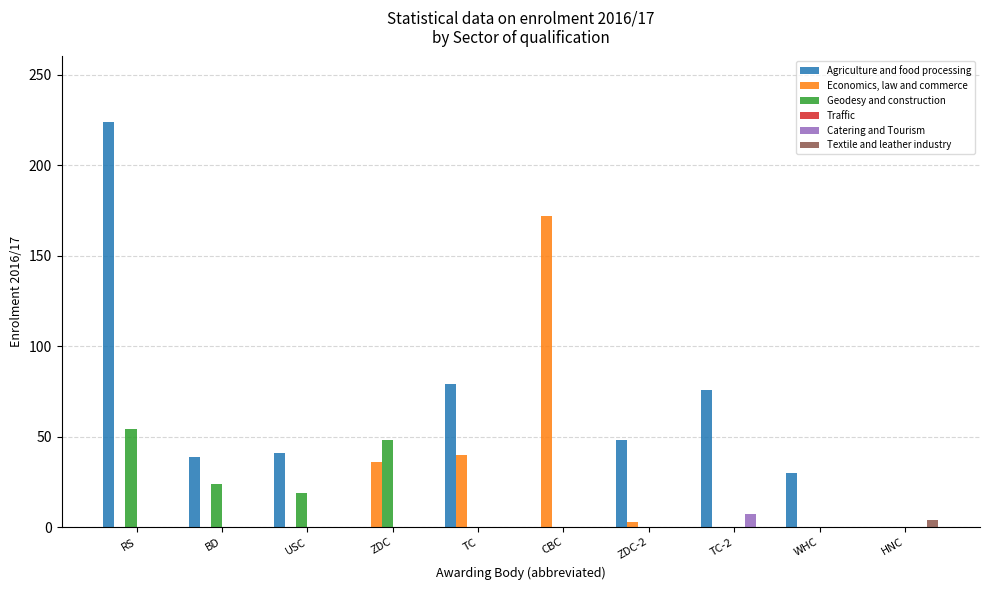

What is the highest value of the Economics, law and commerce series?

172